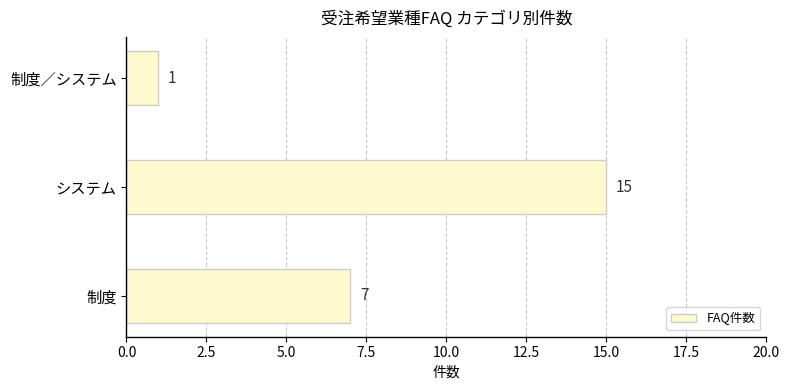

What is the sum of the values at 制度 and システム?

22